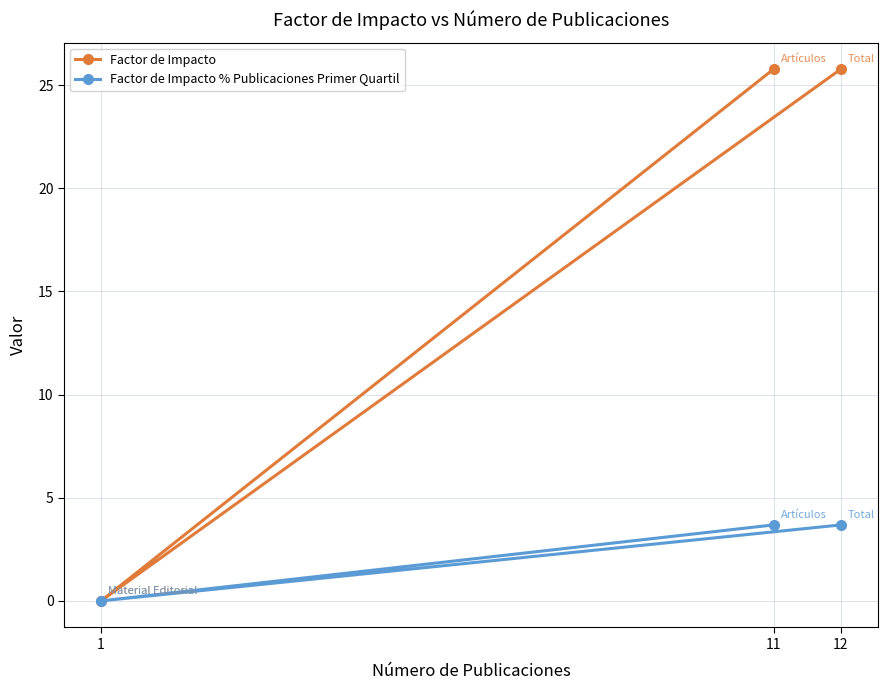

What is the approximate value of Factor de Impacto at 12?

25.8